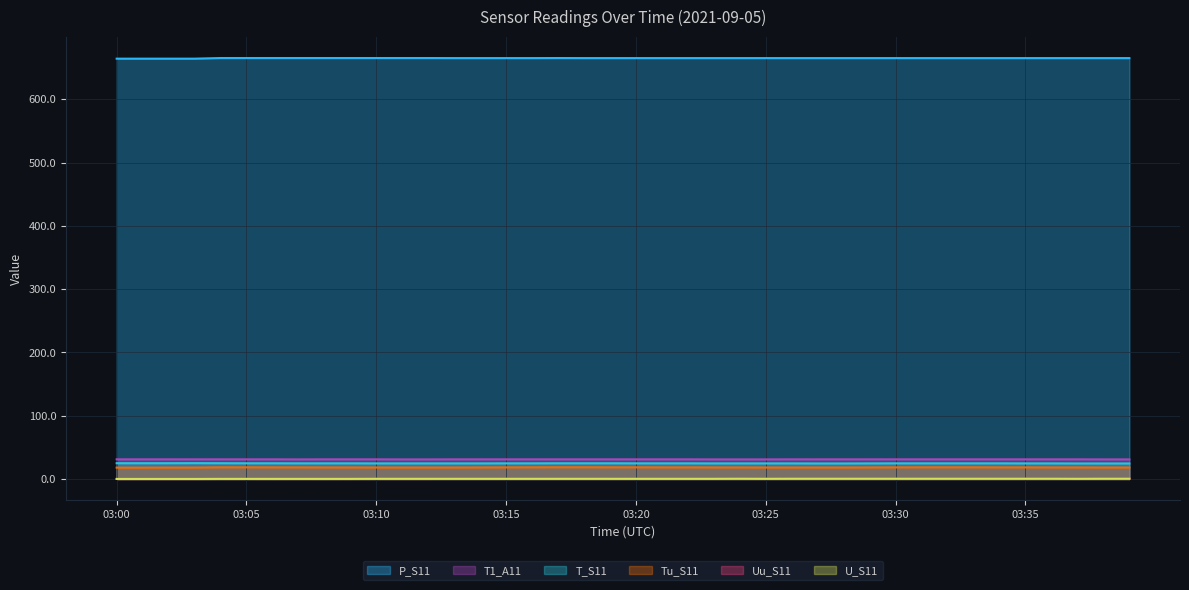

Is it true that Tu_S11 equals 7.2 at 03:25?

False